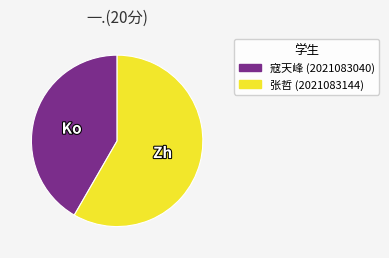

Is there any slice that represents more than half of the pie?

Yes